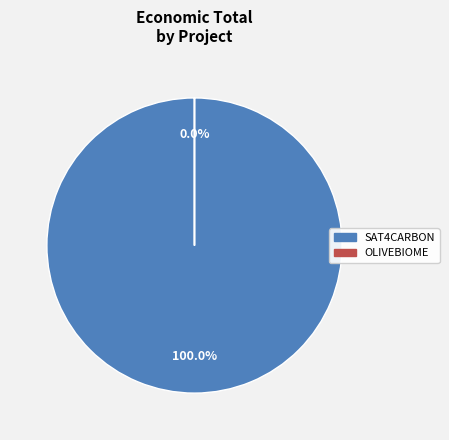

Is it true that SAT4CARBON is 88% of the pie?

False